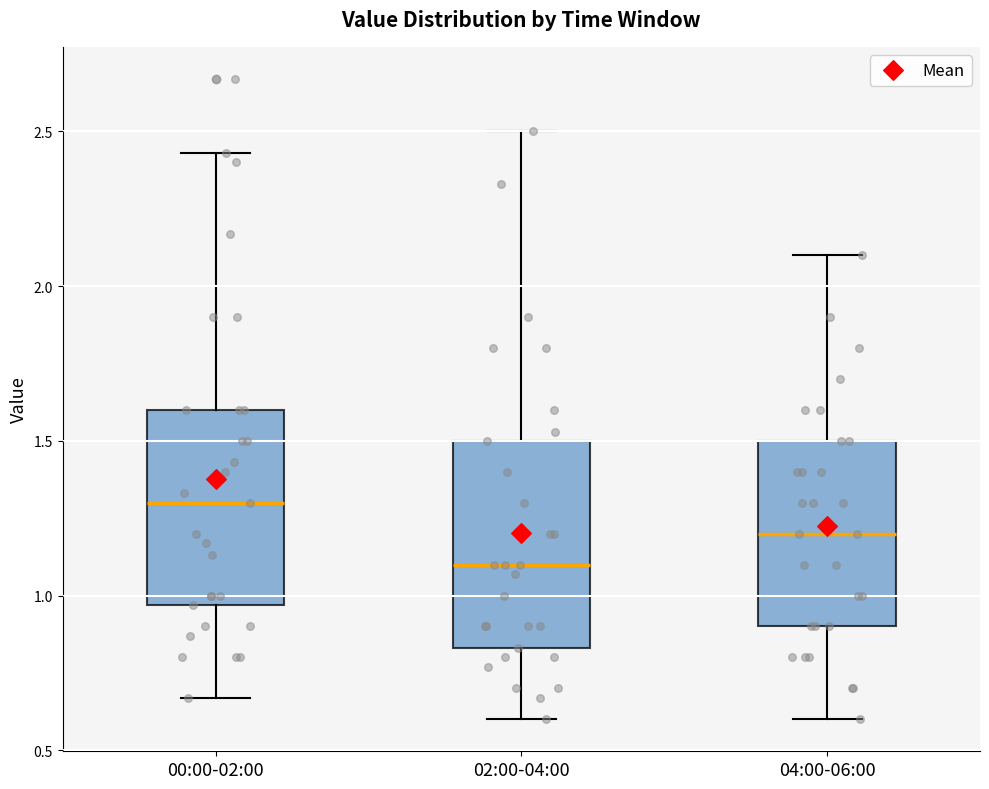

Where is the lower edge of the box for 04:00-06:00 on the y-axis? The values are not printed on the chart, so give them approximately, as read against the axis.

0.90